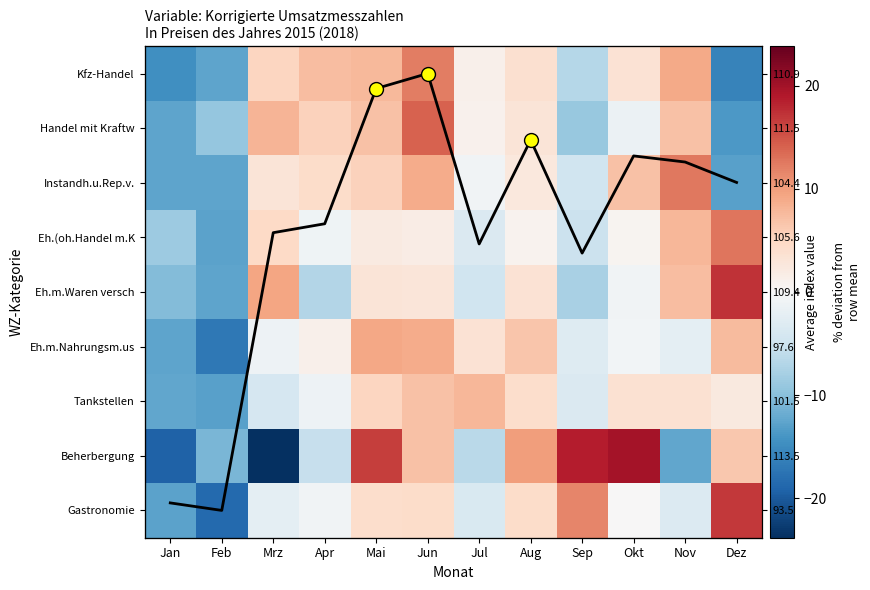

Which has a higher value, Mrz or Nov?

Nov